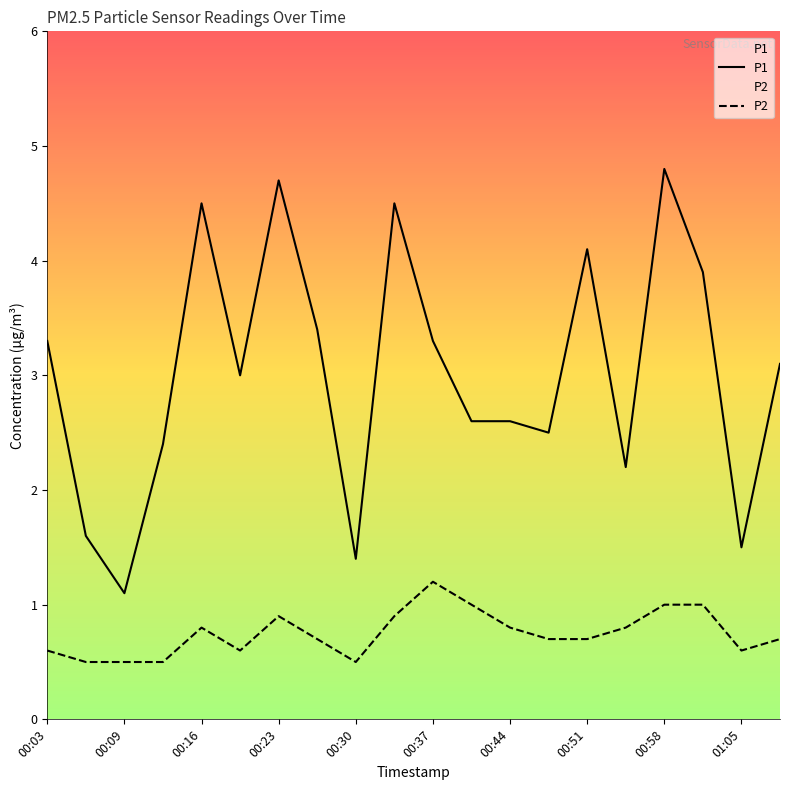

Which series has the largest total across all categories?

P1